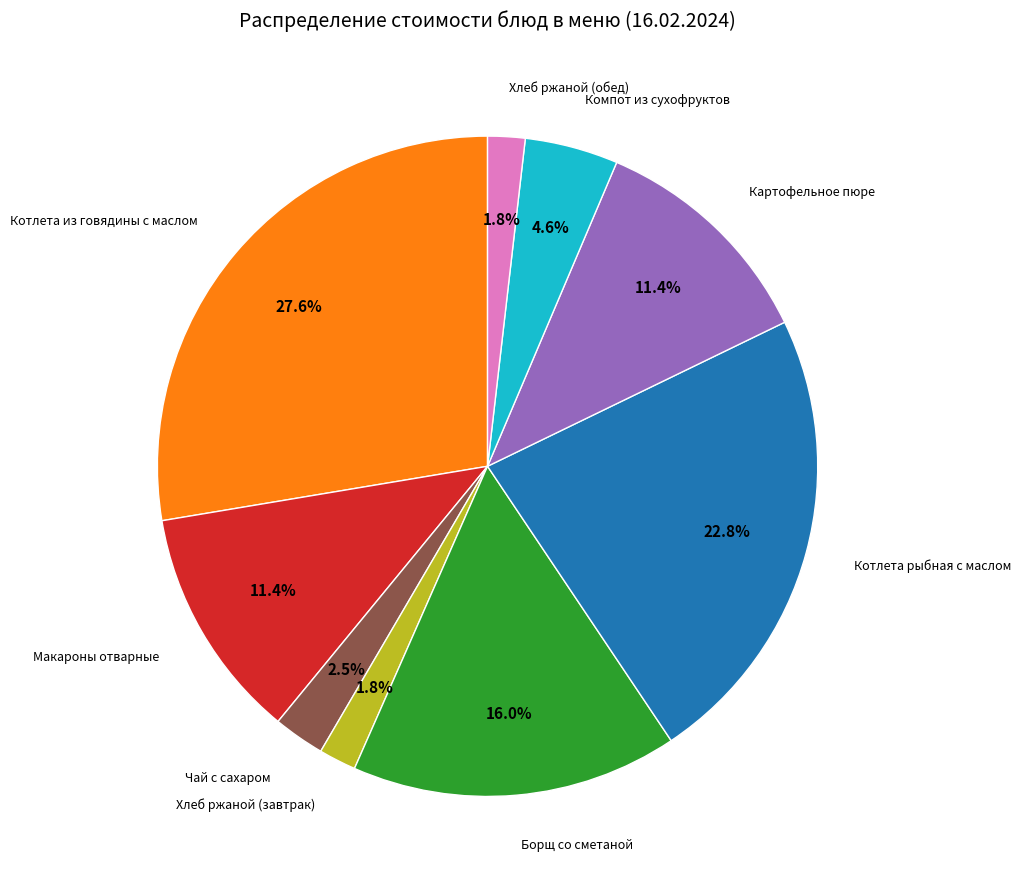

How many segments does this pie chart have?

9